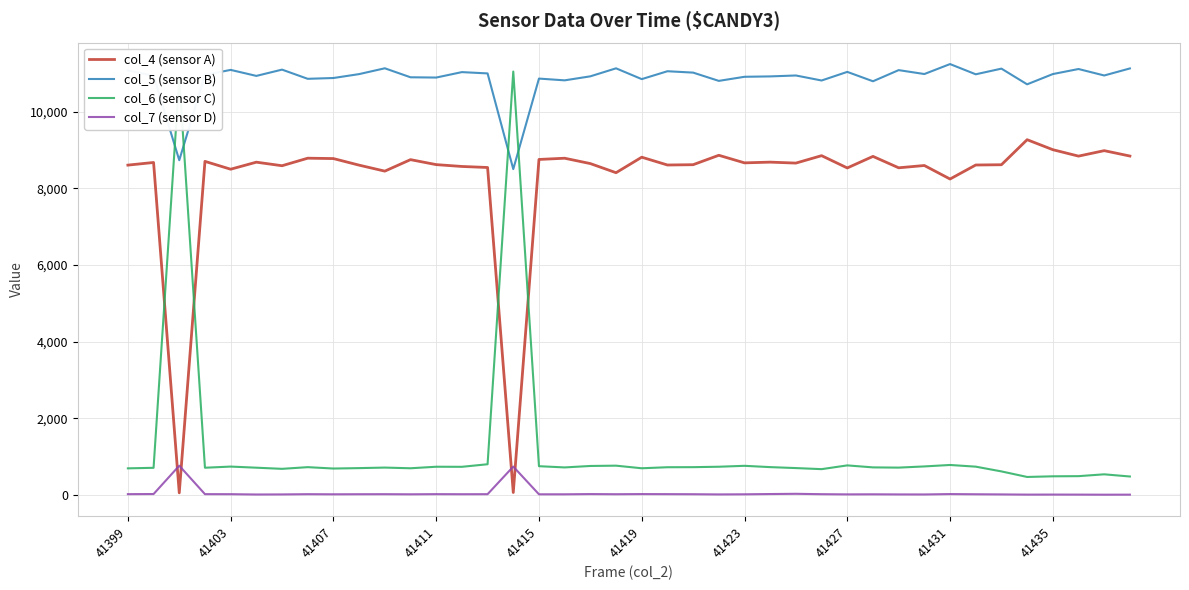

Which series has the largest total across all categories?

col_5 (sensor B)